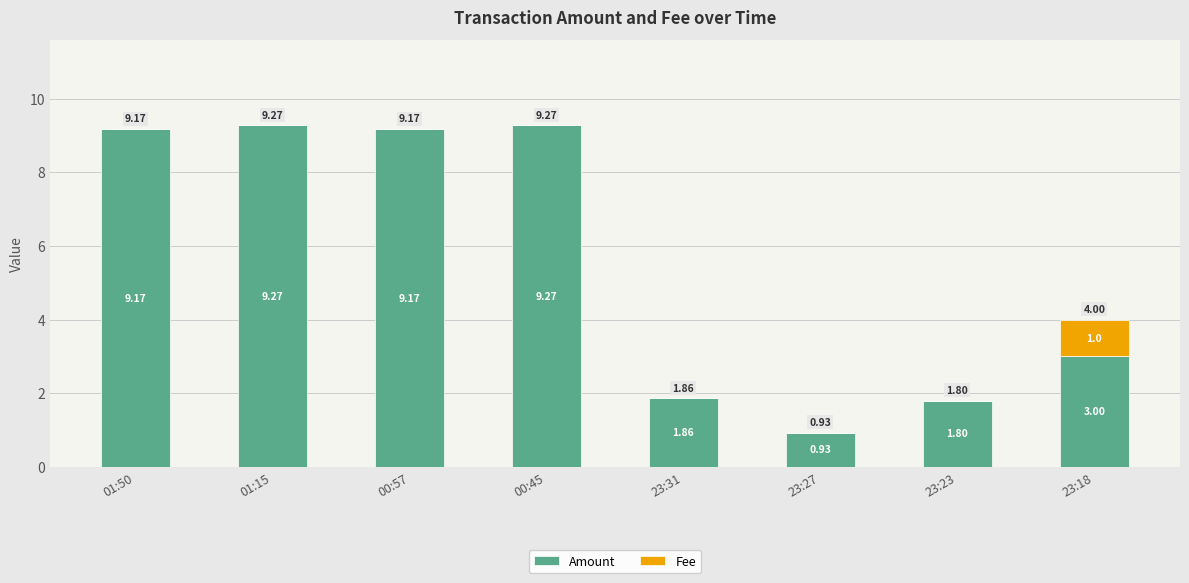

What is the total value across all series at 23:18?

4.0